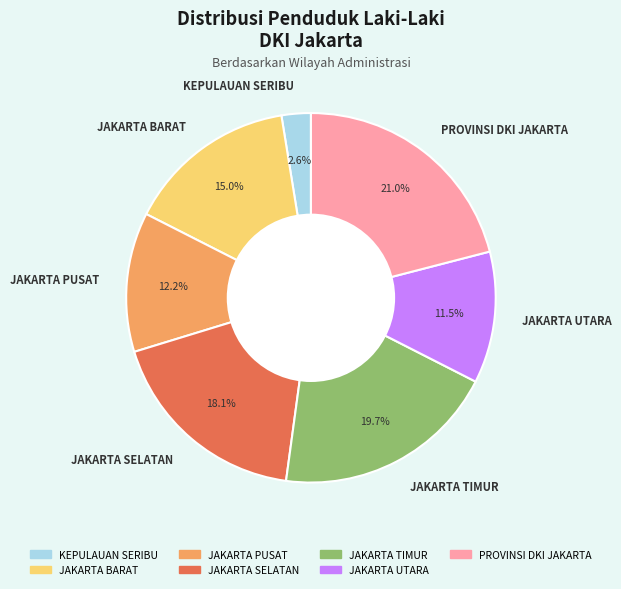

Is there a majority slice in this chart?

No